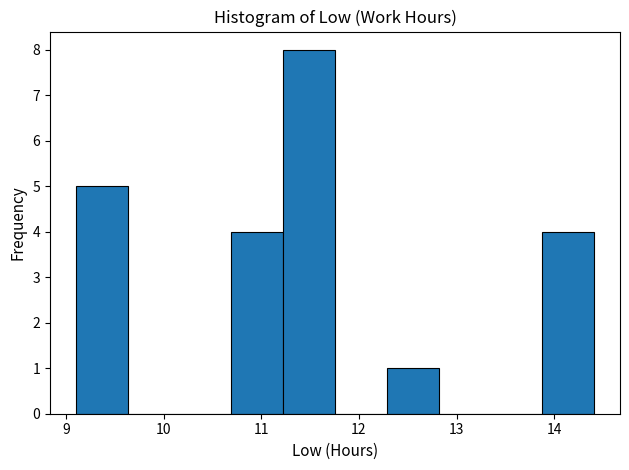

Reading left to right, transcribe this chart: for each bar, give the range it covers on the x-axis and its height. Neither the bar edges nor the heights are printed on the chart, so give them approximately, as read against the axes.

9.1 to 9.6: 5
9.6 to 10.2: 0
10.2 to 10.7: 0
10.7 to 11.2: 4
11.2 to 11.8: 8
11.8 to 12.3: 0
12.3 to 12.8: 1
12.8 to 13.3: 0
13.3 to 13.9: 0
13.9 to 14.4: 4